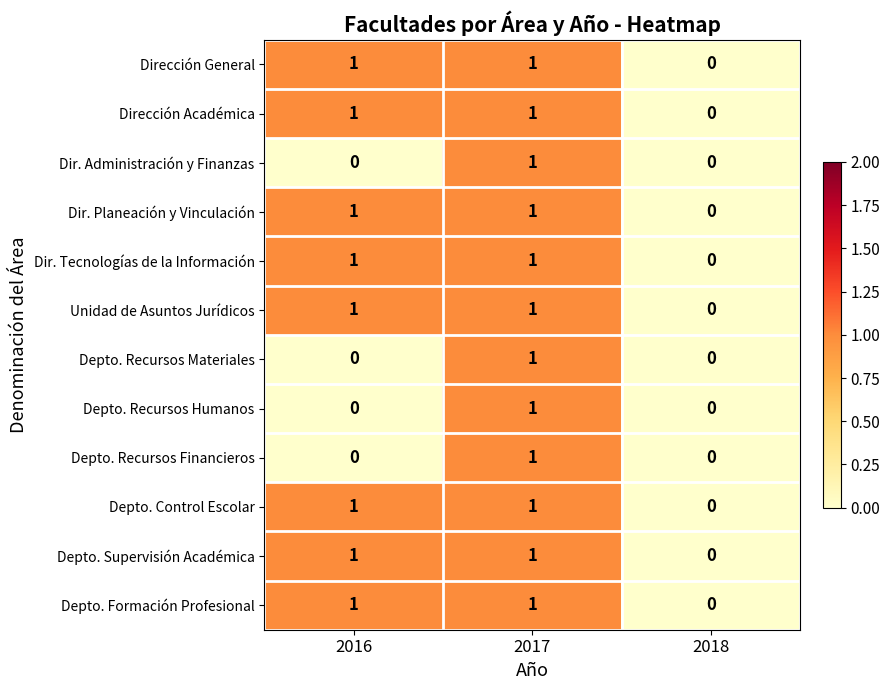

Is the value of Dir. Planeación y Vinculación at 2017 greater than the value of Depto. Recursos Financieros at 2018?

Yes